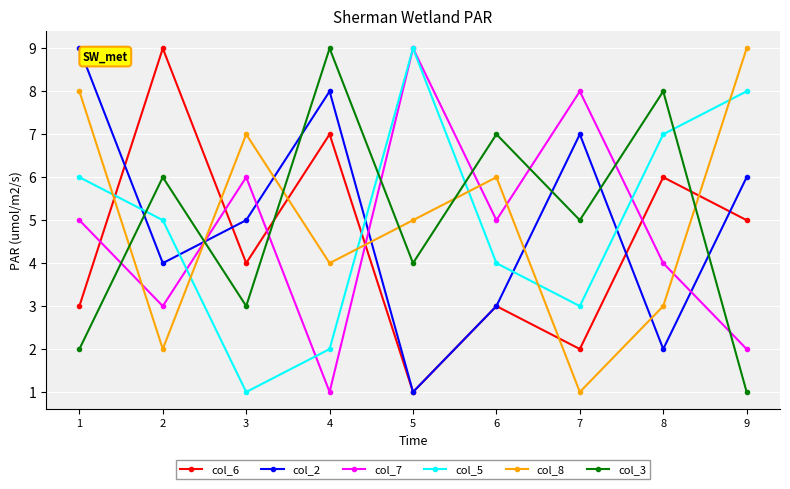

Where do col_6 and col_5 first cross each other?

1 and 2